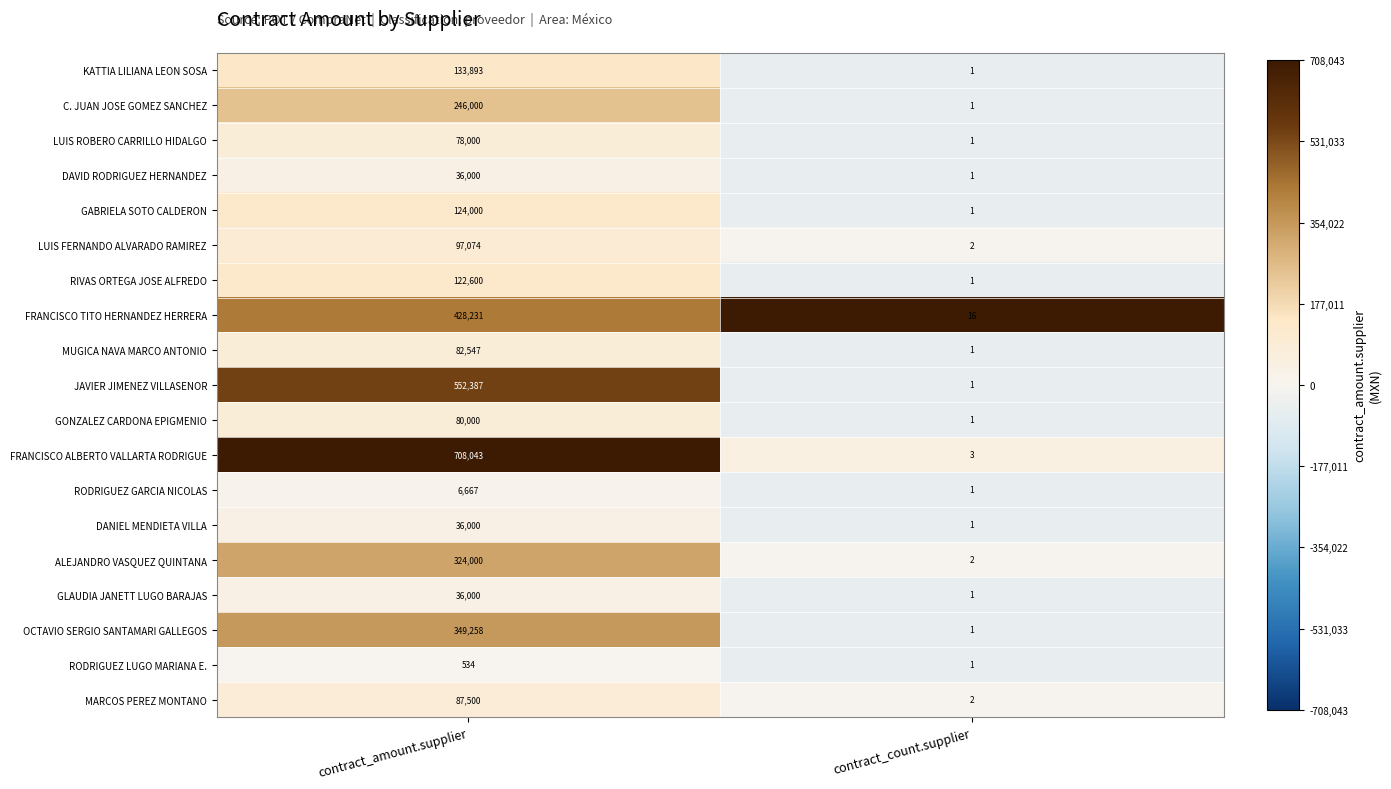

What is the sum of all JAVIER JIMENEZ VILLASENOR values?

552388